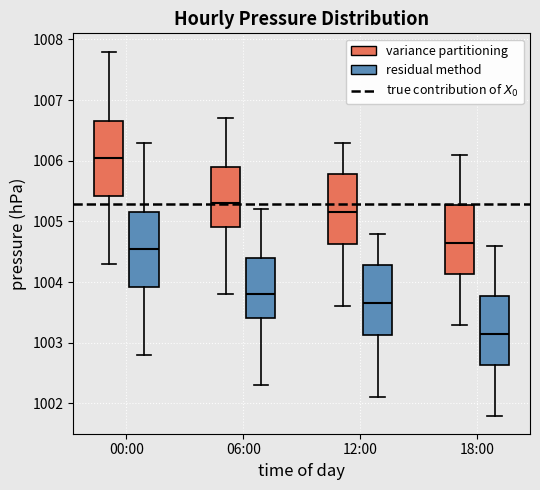

Reading left to right, read every box against the y-axis: the position of its median line, the range the box covers, and the ends of its whiskers. The values are not printed on the chart, so give them approximately, as read against the axis.

00:00 (variance partitioning): median 1006.1, box 1005.4 to 1006.7, whiskers 1004.3 to 1007.8
00:00 (residual method): median 1004.6, box 1003.9 to 1005.2, whiskers 1002.8 to 1006.3
06:00 (variance partitioning): median 1005.3, box 1004.9 to 1005.9, whiskers 1003.8 to 1006.7
06:00 (residual method): median 1003.8, box 1003.4 to 1004.4, whiskers 1002.3 to 1005.2
12:00 (variance partitioning): median 1005.2, box 1004.6 to 1005.8, whiskers 1003.6 to 1006.3
12:00 (residual method): median 1003.7, box 1003.1 to 1004.3, whiskers 1002.1 to 1004.8
18:00 (variance partitioning): median 1004.7, box 1004.1 to 1005.3, whiskers 1003.3 to 1006.1
18:00 (residual method): median 1003.2, box 1002.6 to 1003.8, whiskers 1001.8 to 1004.6